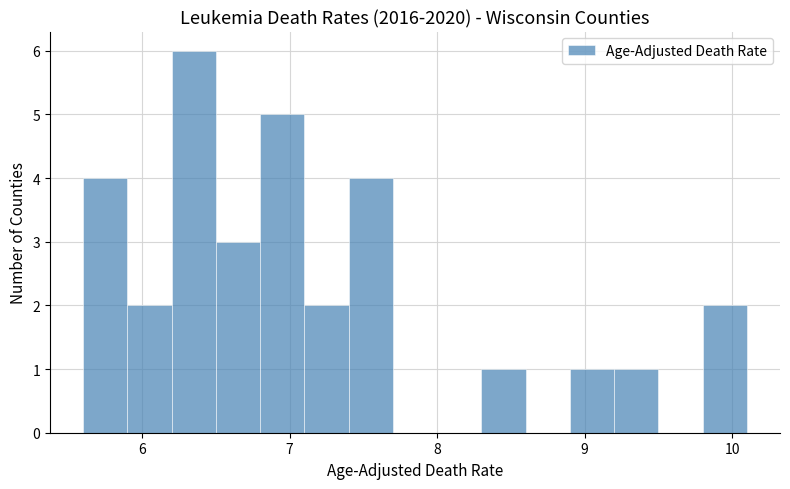

Read against the x-axis, roughly where is the centre of the tallest bar?

6.4